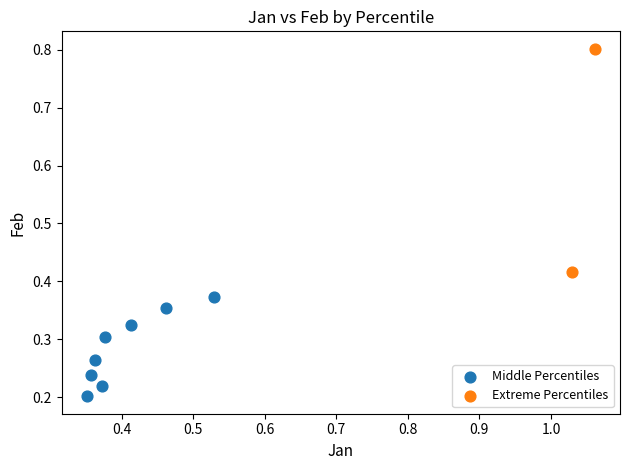

Which series contains the lowest Y value?

Middle Percentiles